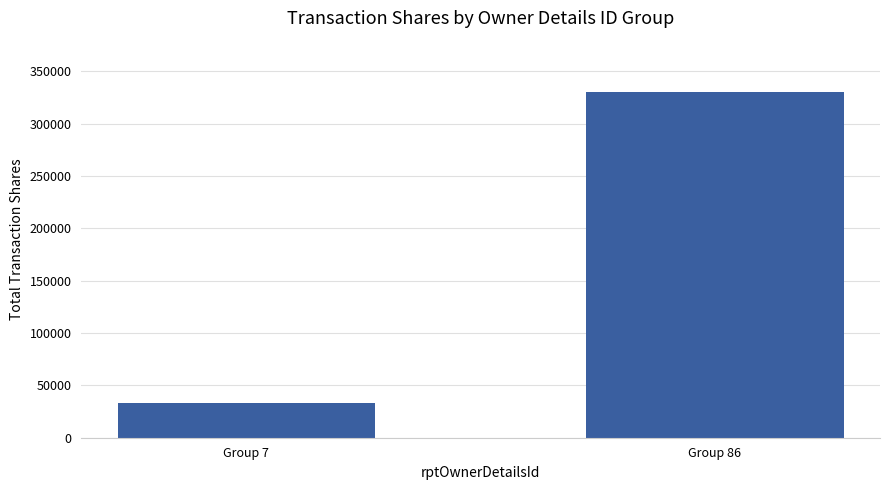

What is the maximum value shown in the chart?

329777